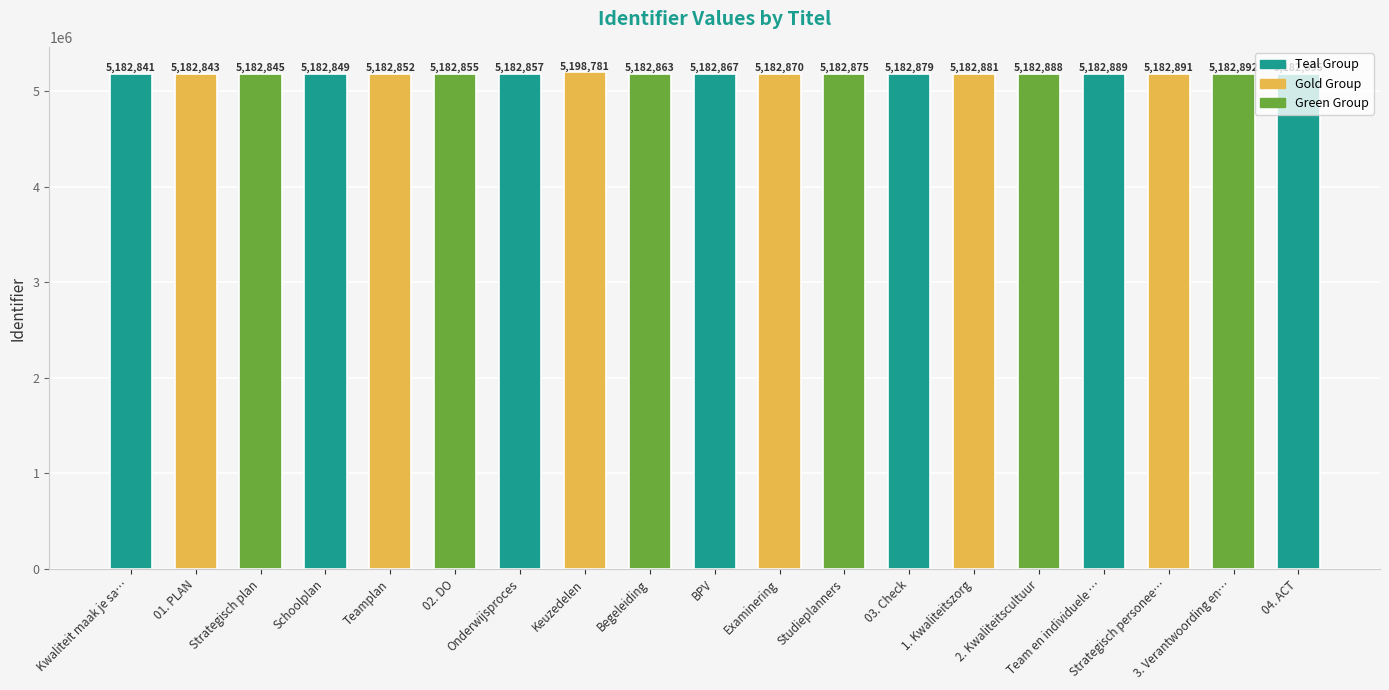

Rank the categories by value from highest to lowest.

Keuzedelen, 04. ACT, 3. Verantwoording en…, Strategisch personee…, Team en individuele …, 2. Kwaliteitscultuur, 1. Kwaliteitszorg, 03. Check, Studieplanners, Examinering, BPV, Begeleiding, Onderwijsproces, 02. DO, Teamplan, Schoolplan, Strategisch plan, 01. PLAN, Kwaliteit maak je sa…